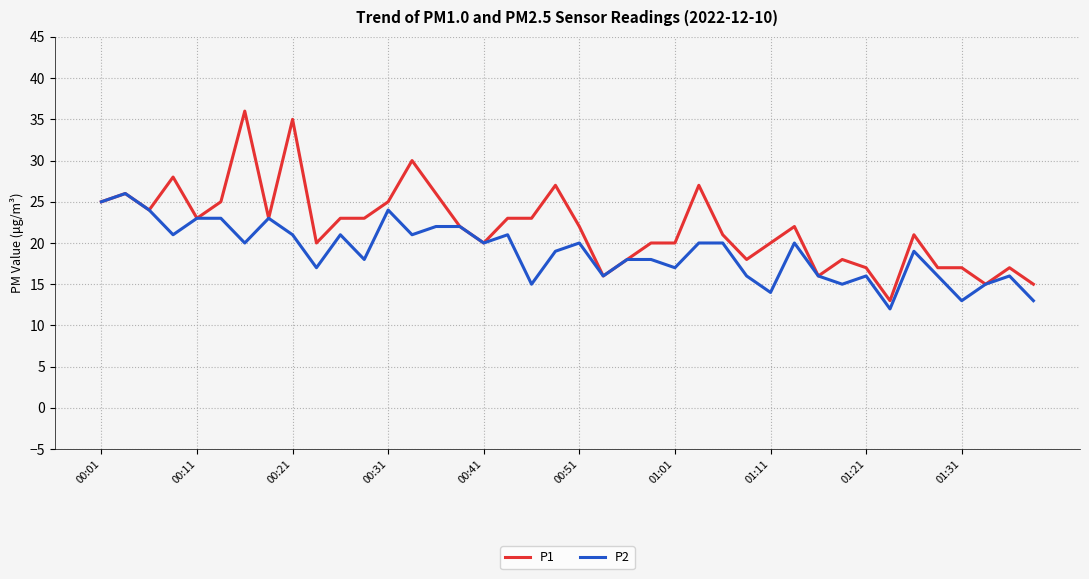

Which series has the largest range (max minus min)?

P1